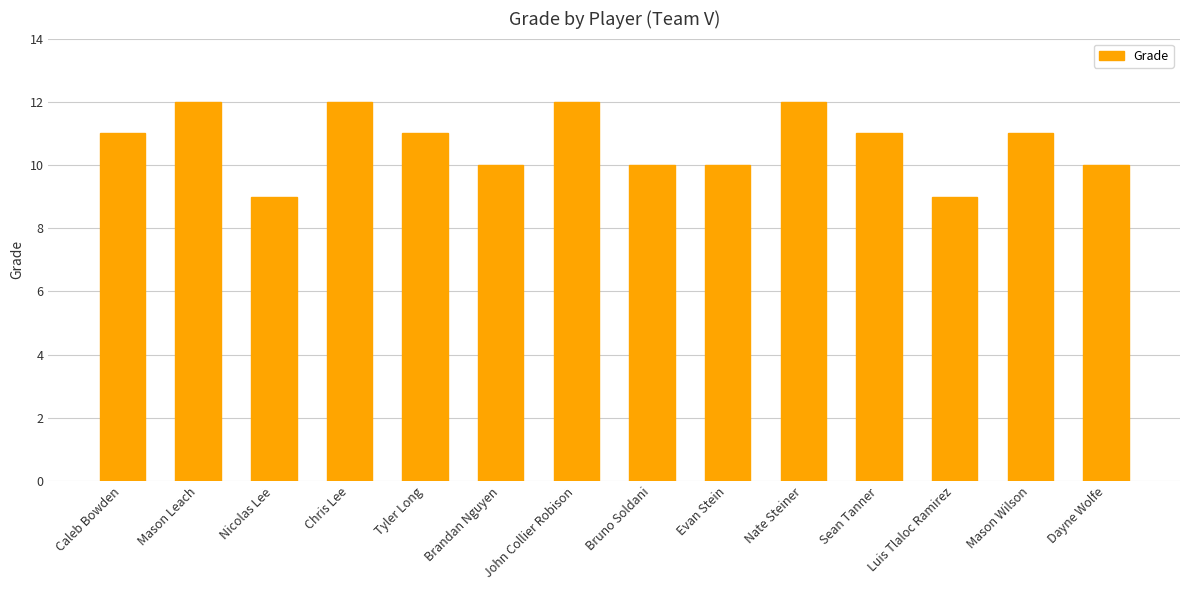

True or false: the data shows 20 at Nate Steiner.

False